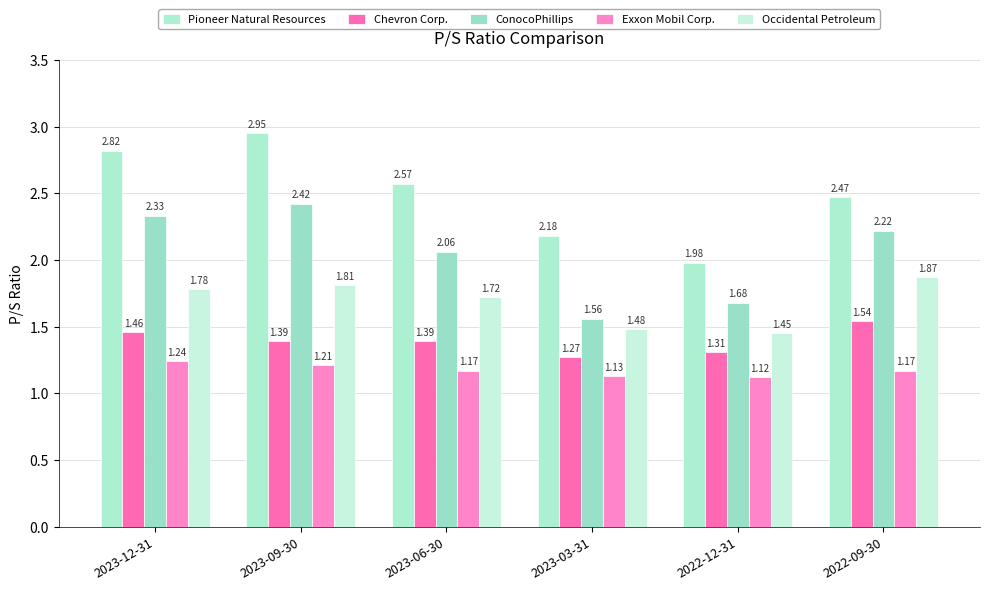

Between 2023-12-31 and 2022-12-31, which series saw the biggest shift?

Pioneer Natural Resources